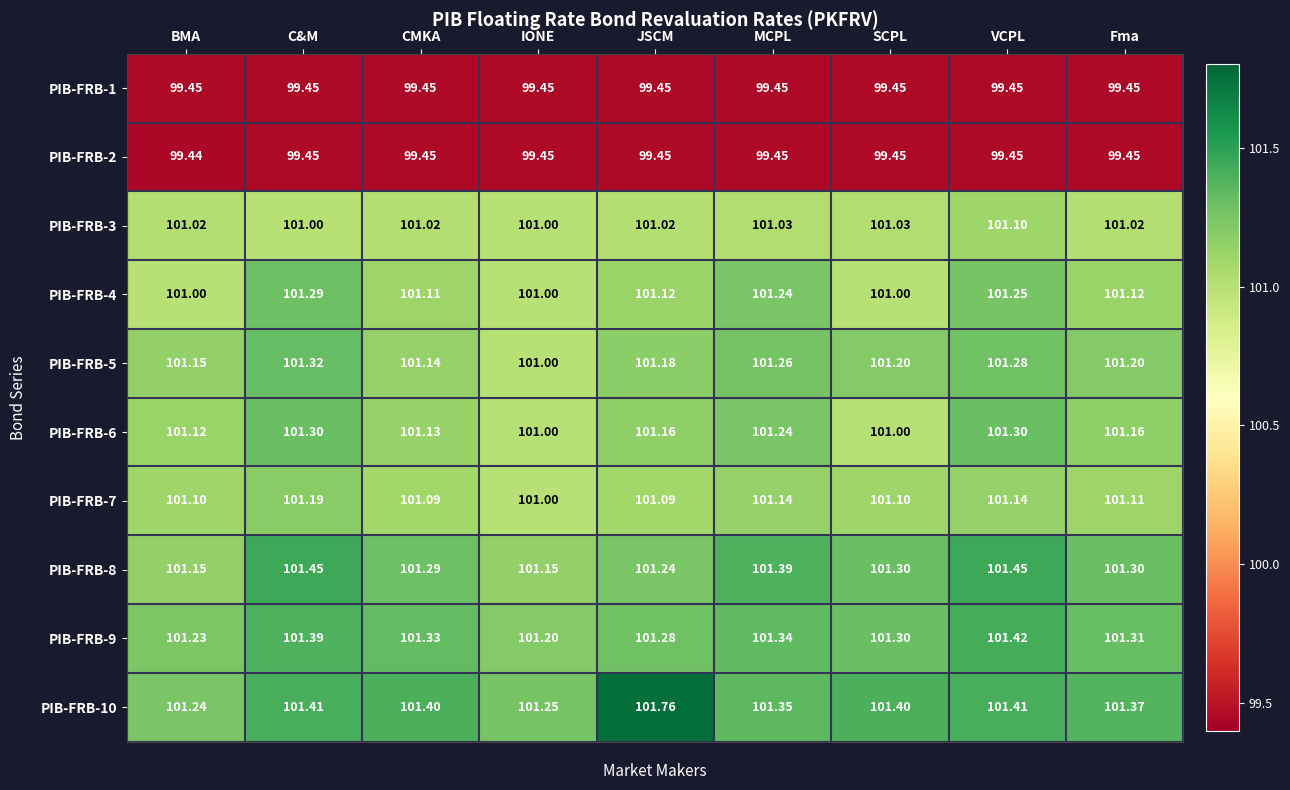

Is the value of PIB-FRB-2 at JSCM greater than the value of PIB-FRB-8 at JSCM?

No